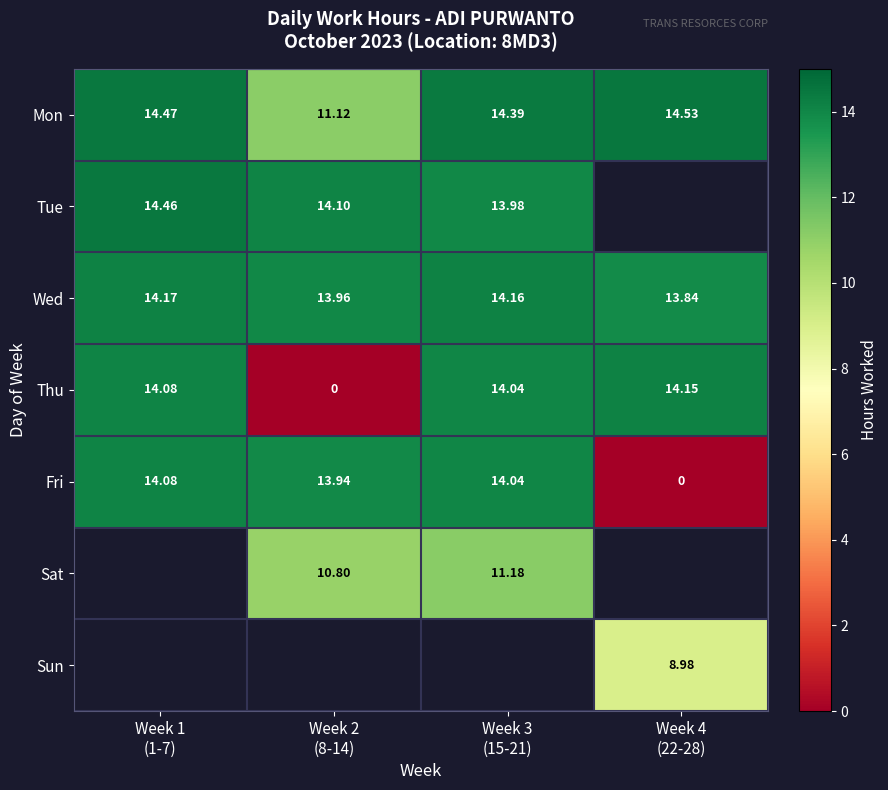

What is the difference between the maximum and minimum values in the Fri series?

14.1